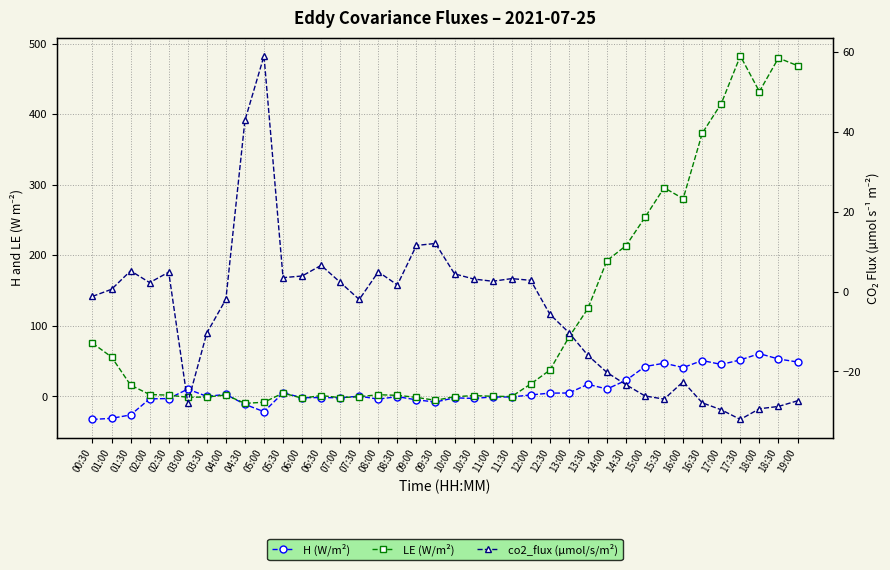

Which series changed the most between 04:00 and 06:00?

co2_flux (µmol/s/m²)